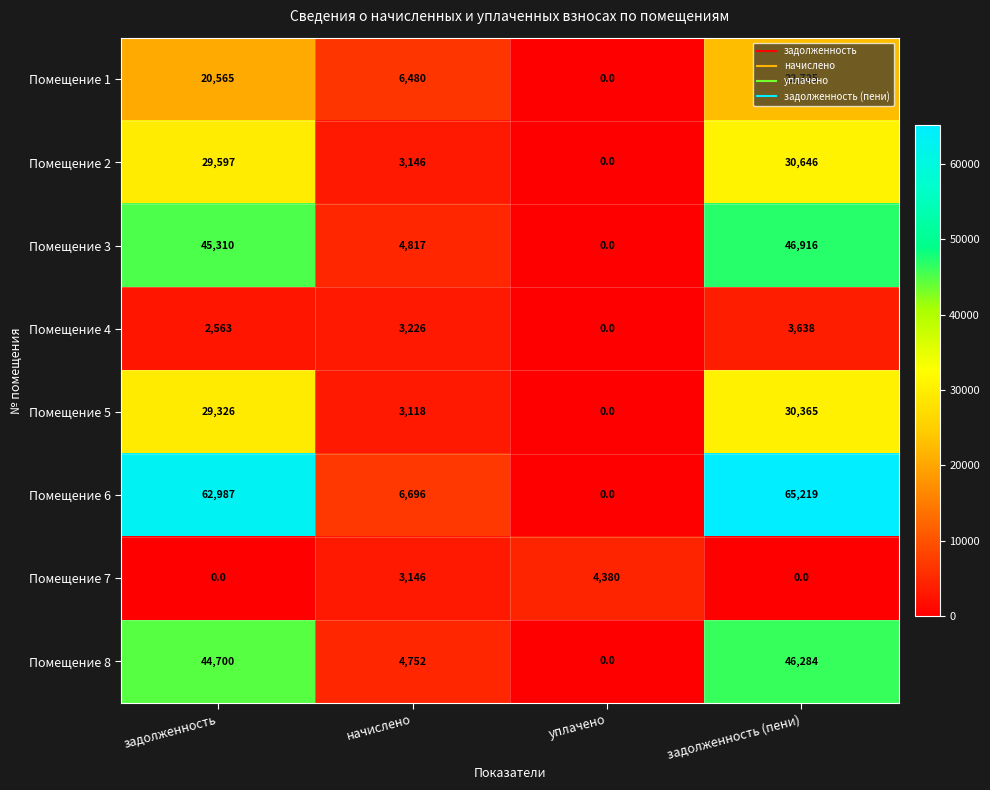

What value does the Помещение 4 series have at начислено, to the nearest 10?

3230